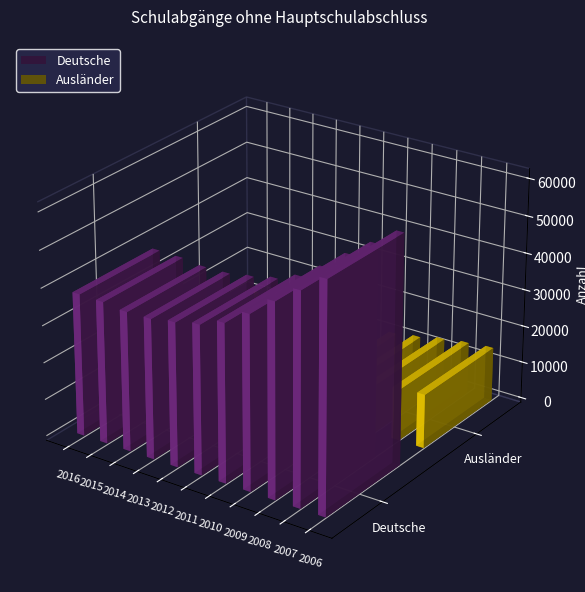

How many data points in Deutsche are less than 40072?

5